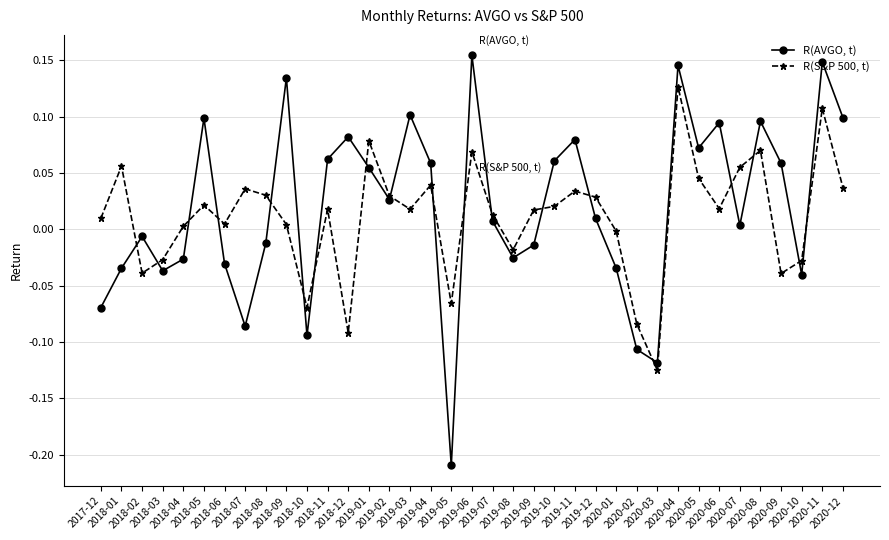

Where does the R(S&P 500, t) series first go above 0?

2017-12